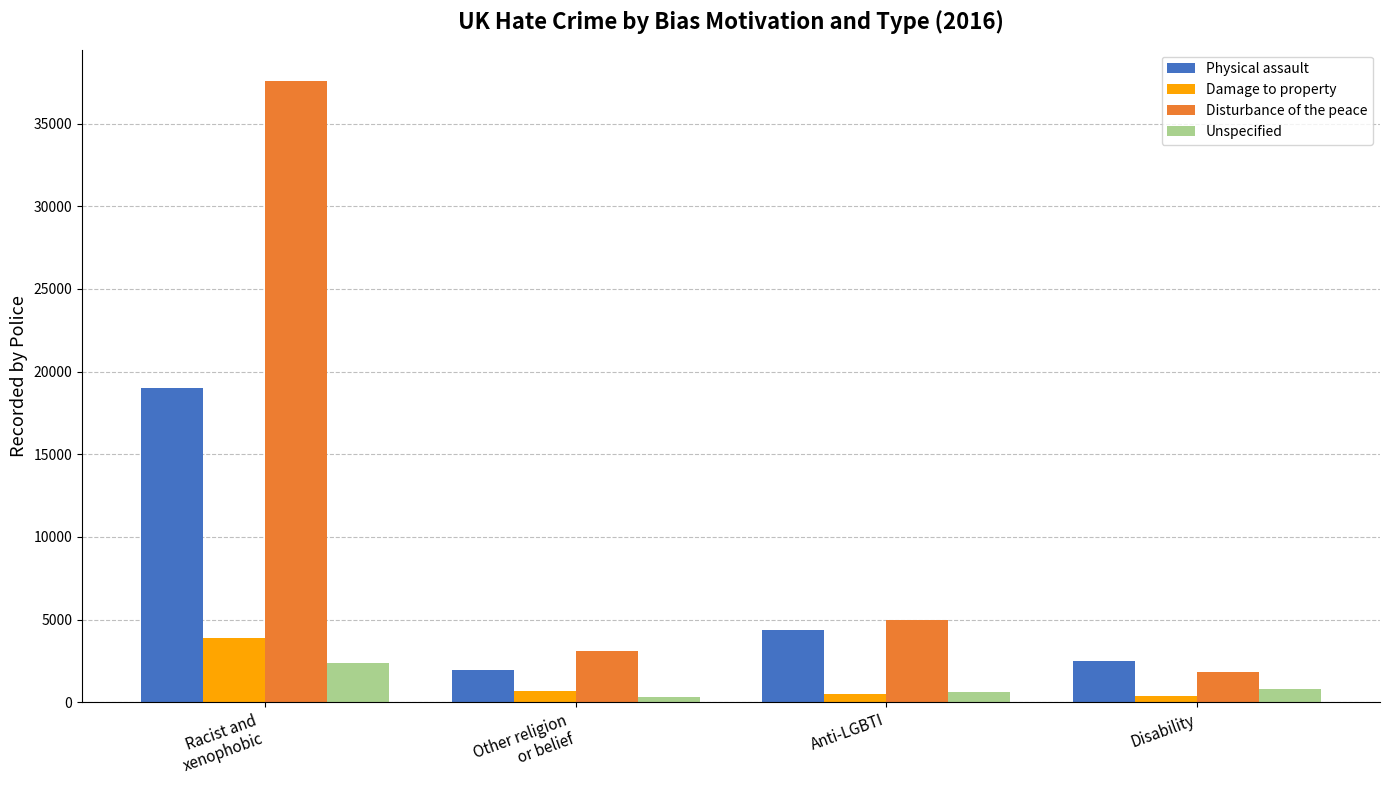

At how many categories does at least one series exceed 22750?

1